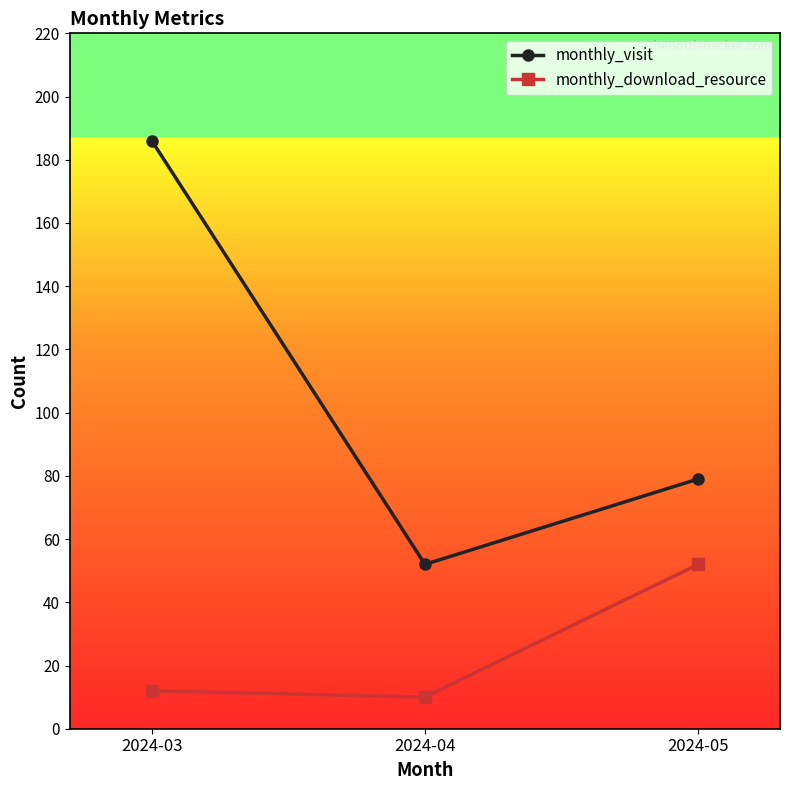

Reading left to right, list all the values displayed in this chart.

monthly_visit: 2024-03=186	2024-04=52	2024-05=79
monthly_download_resource: 2024-03=12	2024-04=10	2024-05=52